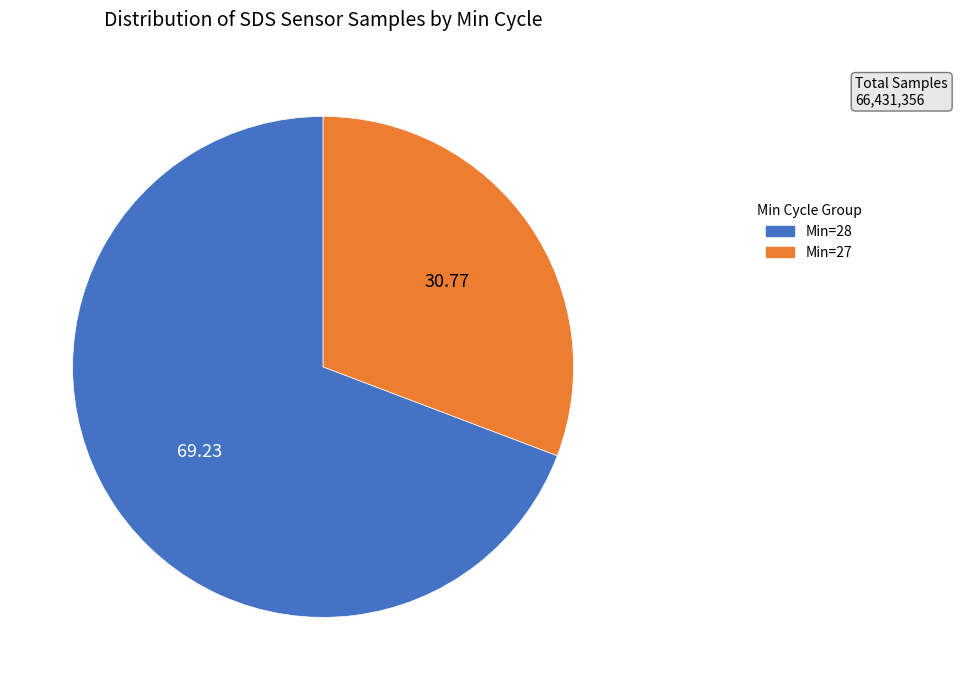

Is there any slice that represents more than half of the pie?

Yes